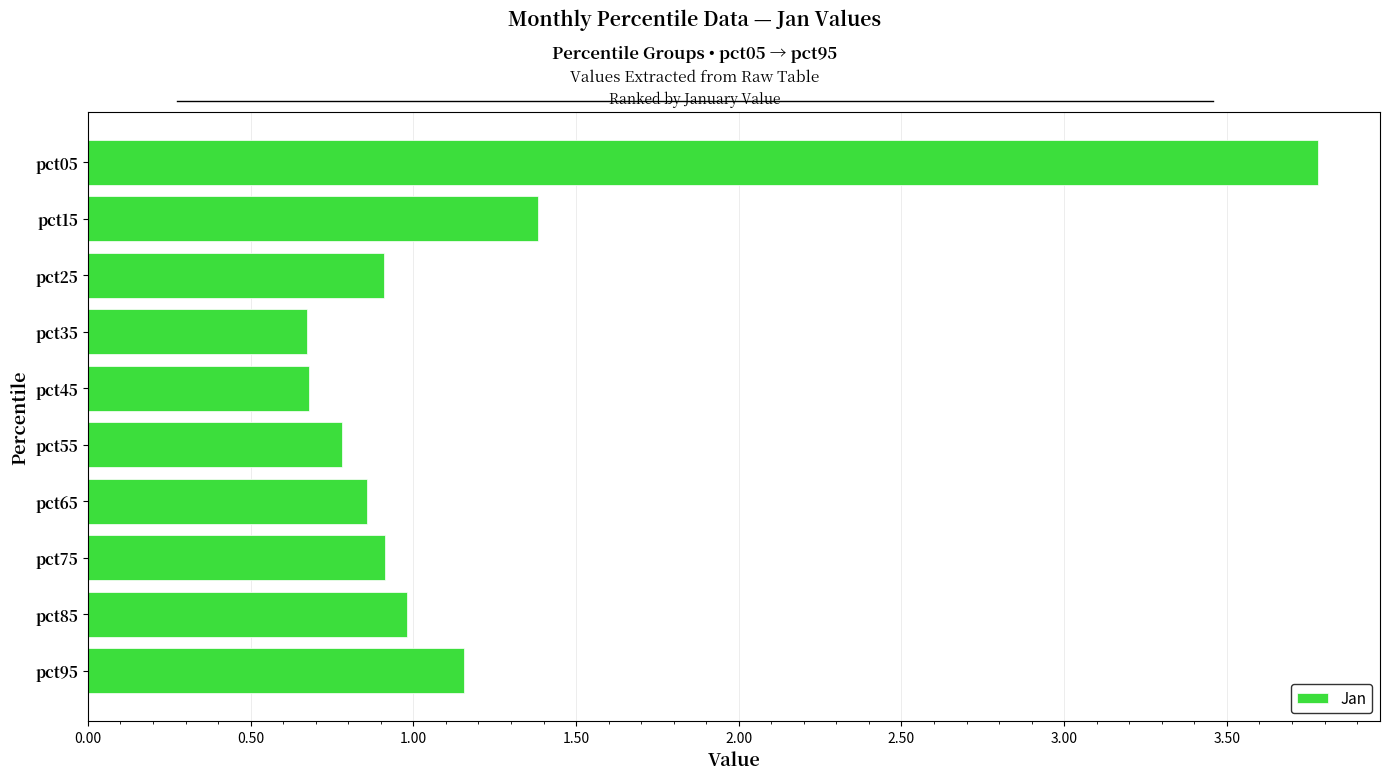

Is it true that the value at pct35 is 0.7?

True